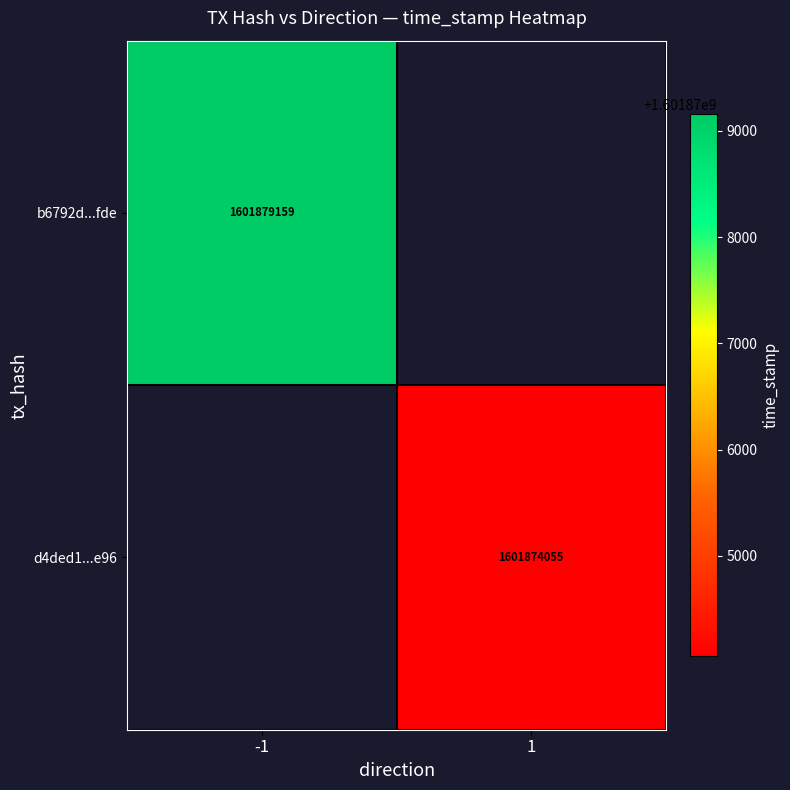

The value of b6792d...fde at -1 is 750499895.5. True or false?

False